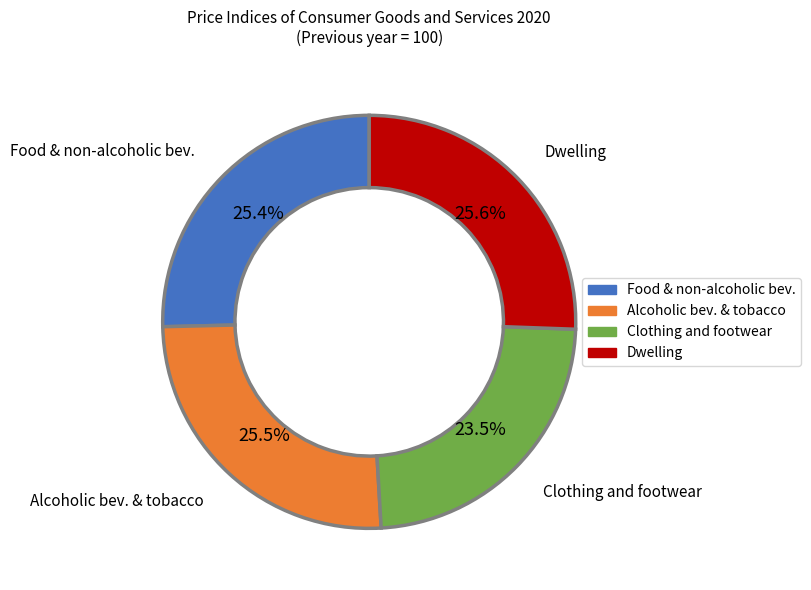

How many segments does this pie chart have?

4